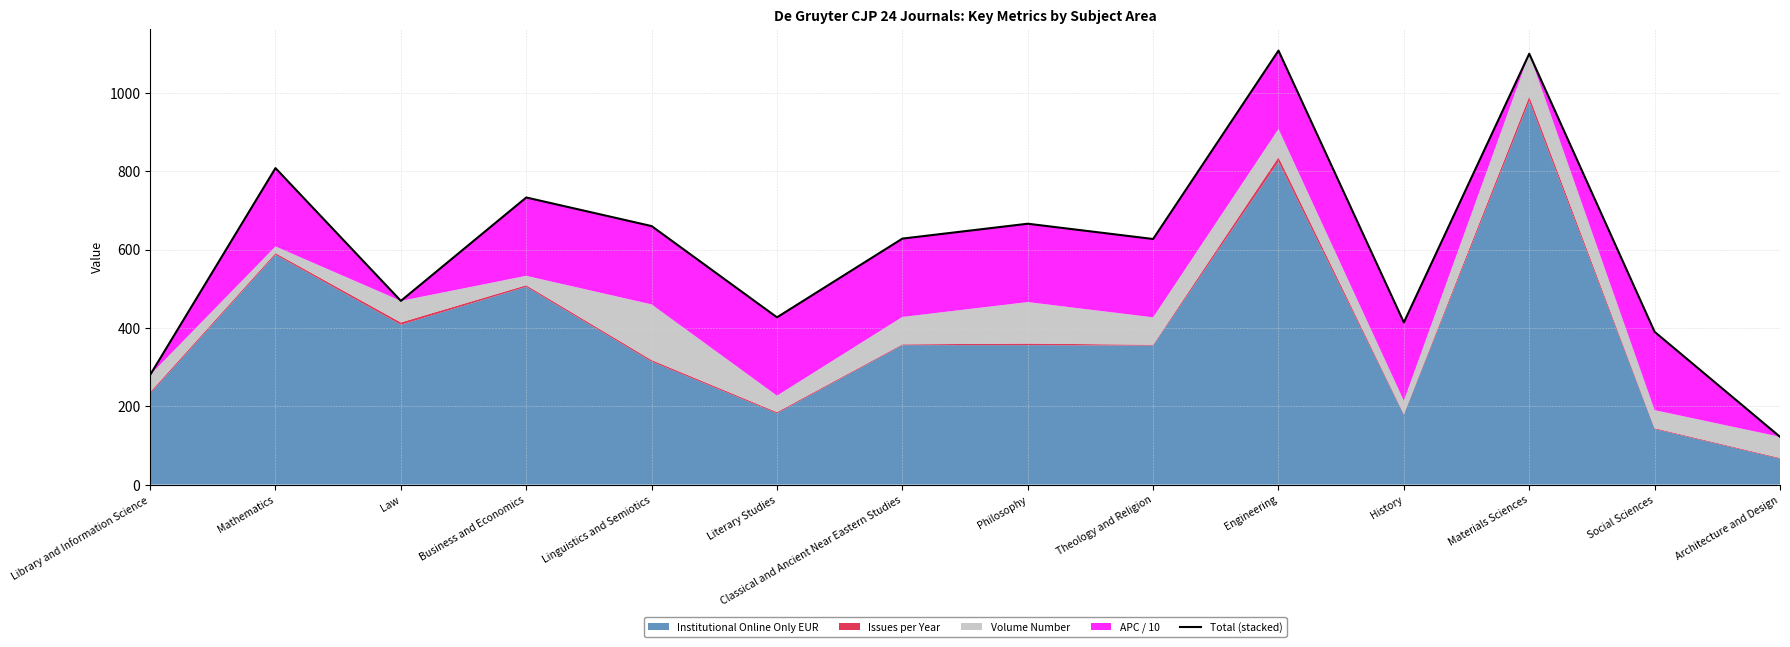

What is the ratio of the value at Engineering to the value at Literary Studies?

2.6